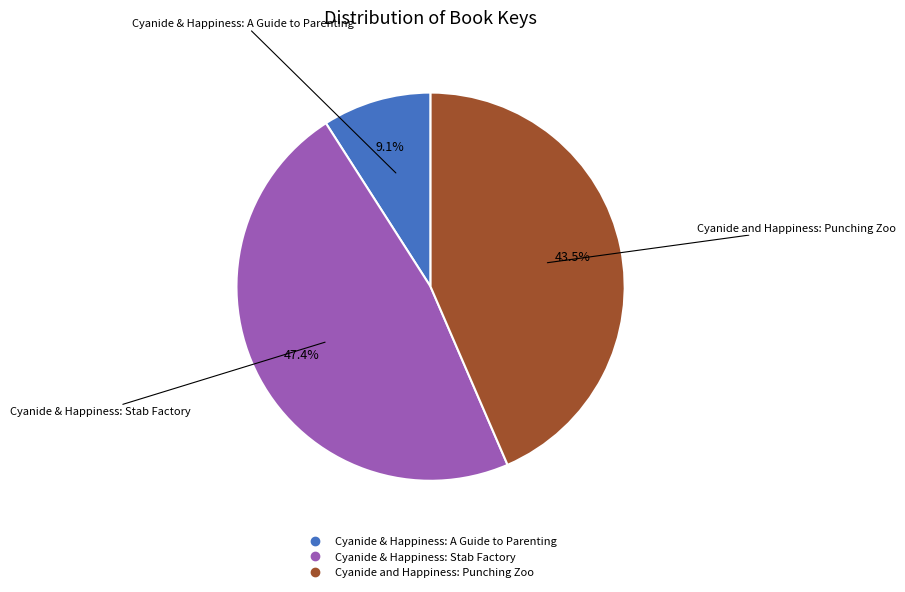

Between Cyanide and Happiness: Punching Zoo and Cyanide & Happiness: A Guide to Parenting, which is larger?

Cyanide and Happiness: Punching Zoo